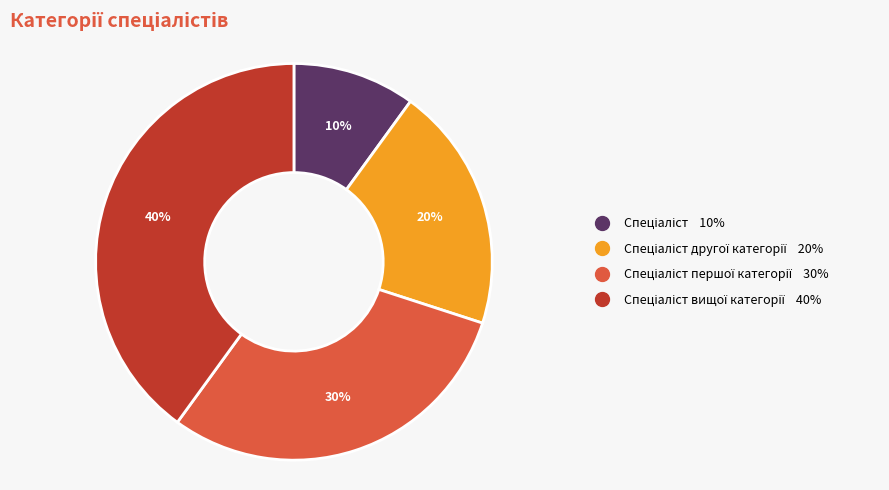

To the nearest percent, what is the average slice percentage?

25%